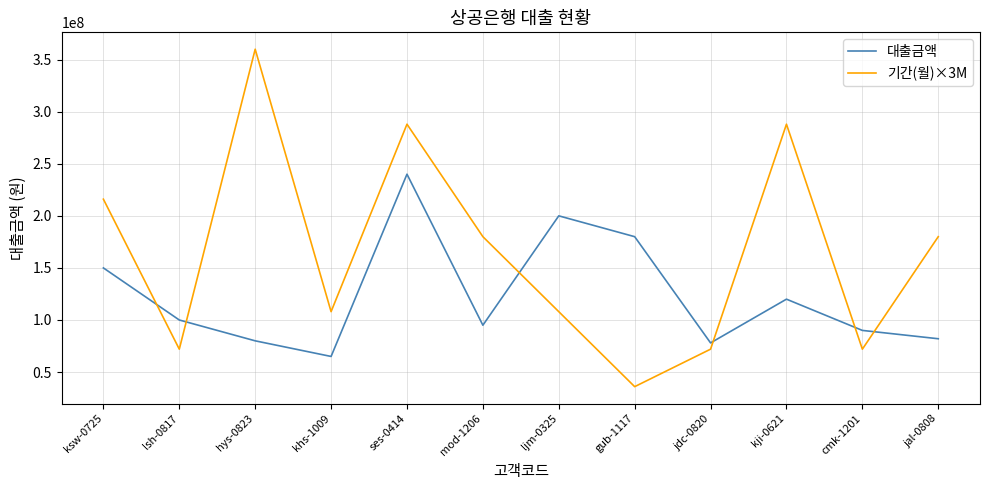

Which series ends up on top after the final intersection of 기간(월)×3M and 대출금액?

기간(월)×3M